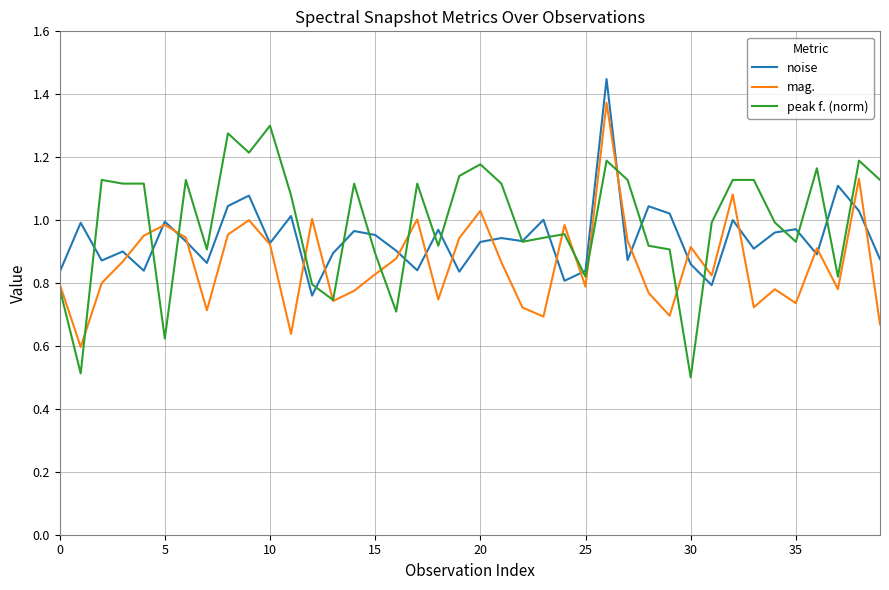

List the series in order of their peak value, highest first.

noise, mag., peak f. (norm)